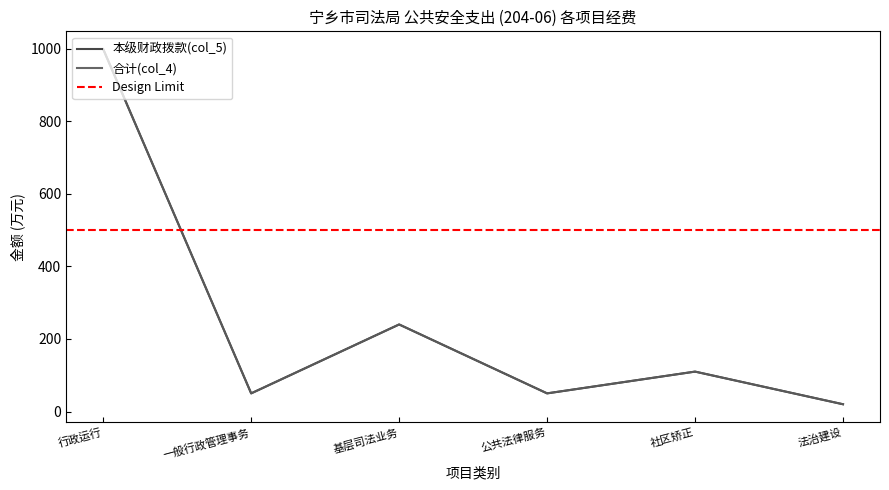

Rank the series by their maximum value, from highest to lowest.

合计(col_4), 本级财政拨款(col_5)